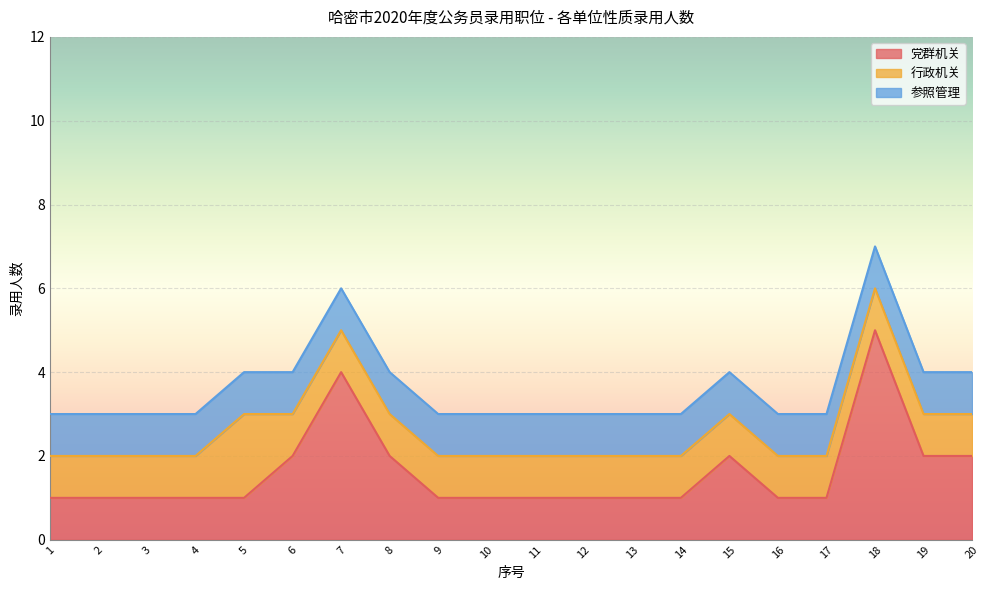

Which series has the widest spread of values?

党群机关